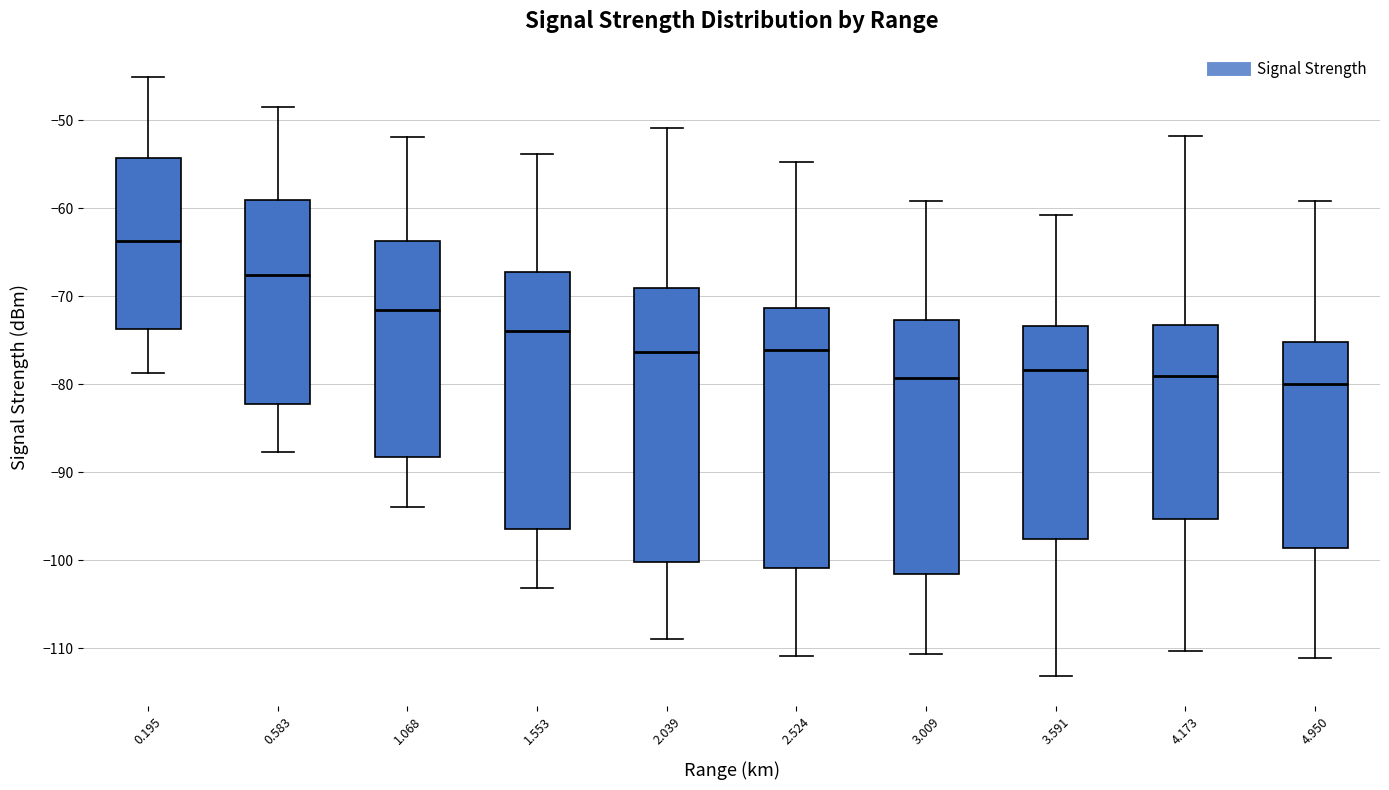

Reading left to right, read every box against the y-axis: the position of its median line, the range the box covers, and the ends of its whiskers. The values are not printed on the chart, so give them approximately, as read against the axis.

0.195: median -64, box -74 to -54, whiskers -79 to -45
0.583: median -68, box -82 to -59, whiskers -88 to -48
1.068: median -71, box -88 to -64, whiskers -94 to -52
1.553: median -74, box -96 to -67, whiskers -103 to -54
2.039: median -76, box -100 to -69, whiskers -109 to -51
2.524: median -76, box -101 to -71, whiskers -111 to -55
3.009: median -79, box -102 to -73, whiskers -111 to -59
3.591: median -78, box -98 to -73, whiskers -113 to -61
4.173: median -79, box -95 to -73, whiskers -110 to -52
4.950: median -80, box -99 to -75, whiskers -111 to -59